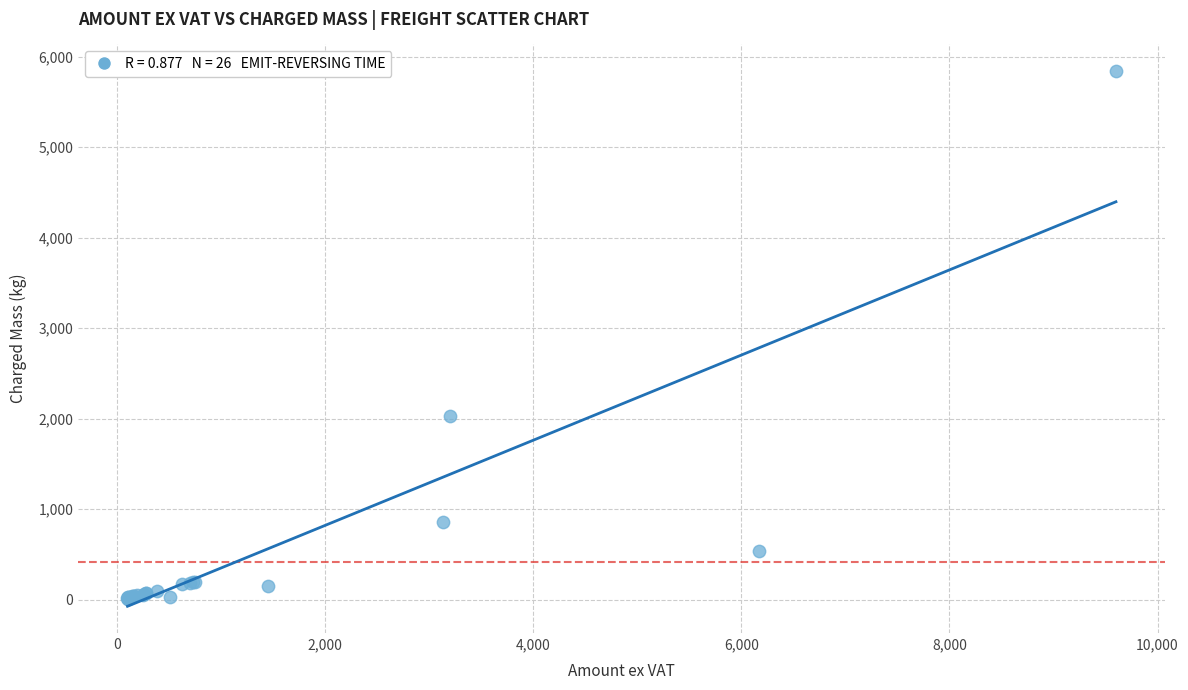

What Y value in the scatter plot is closest to 2924?

2030